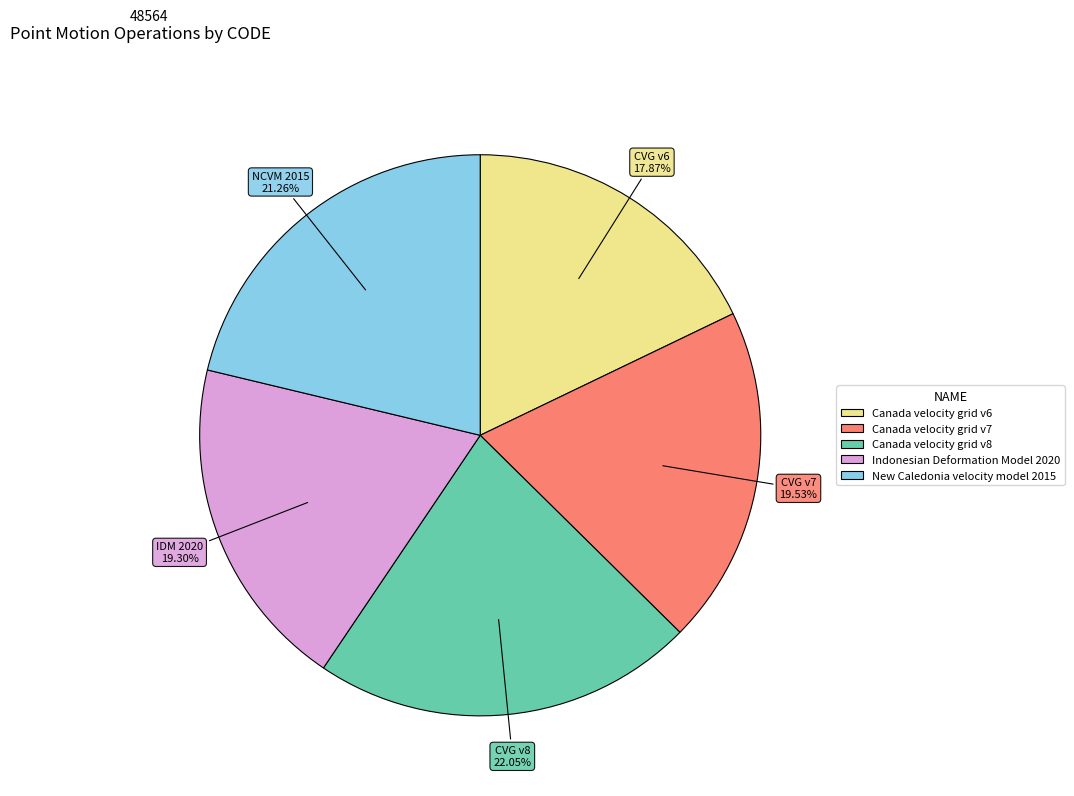

To the nearest percent, what portion does New Caledonia velocity model 2015 represent?

21%